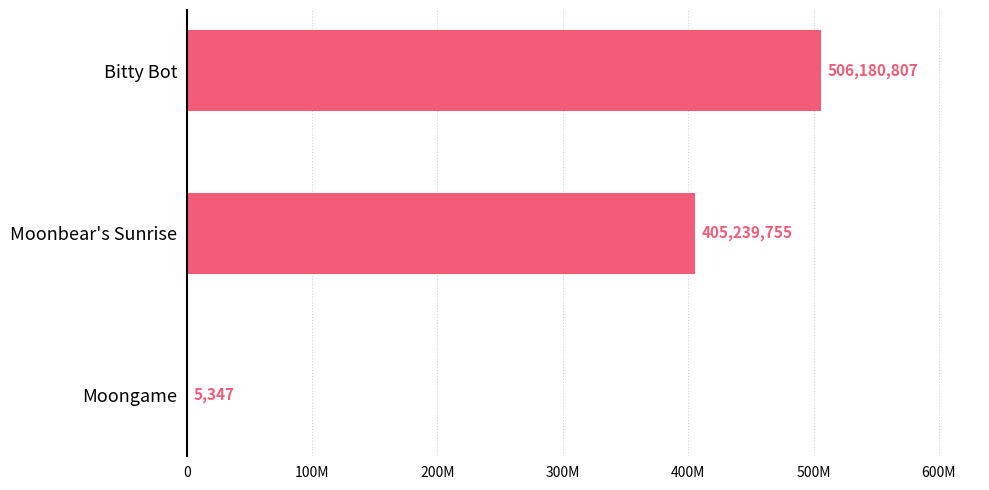

Are the bars horizontal?

Yes